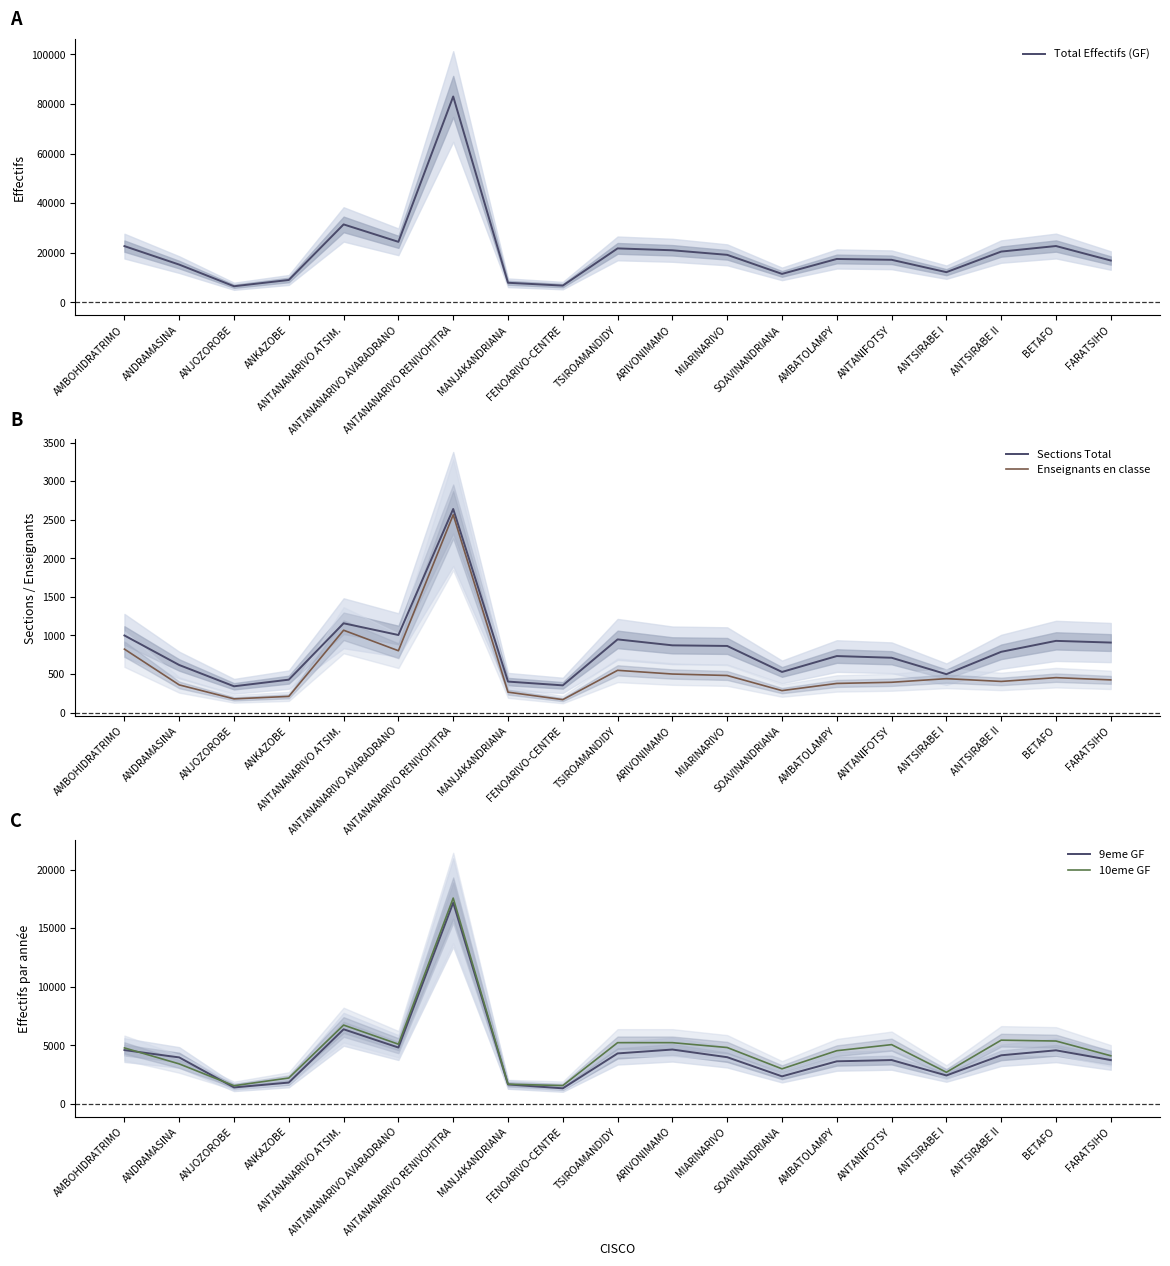

What is the total value across all series at AMBOHIDRATRIMO?

33924